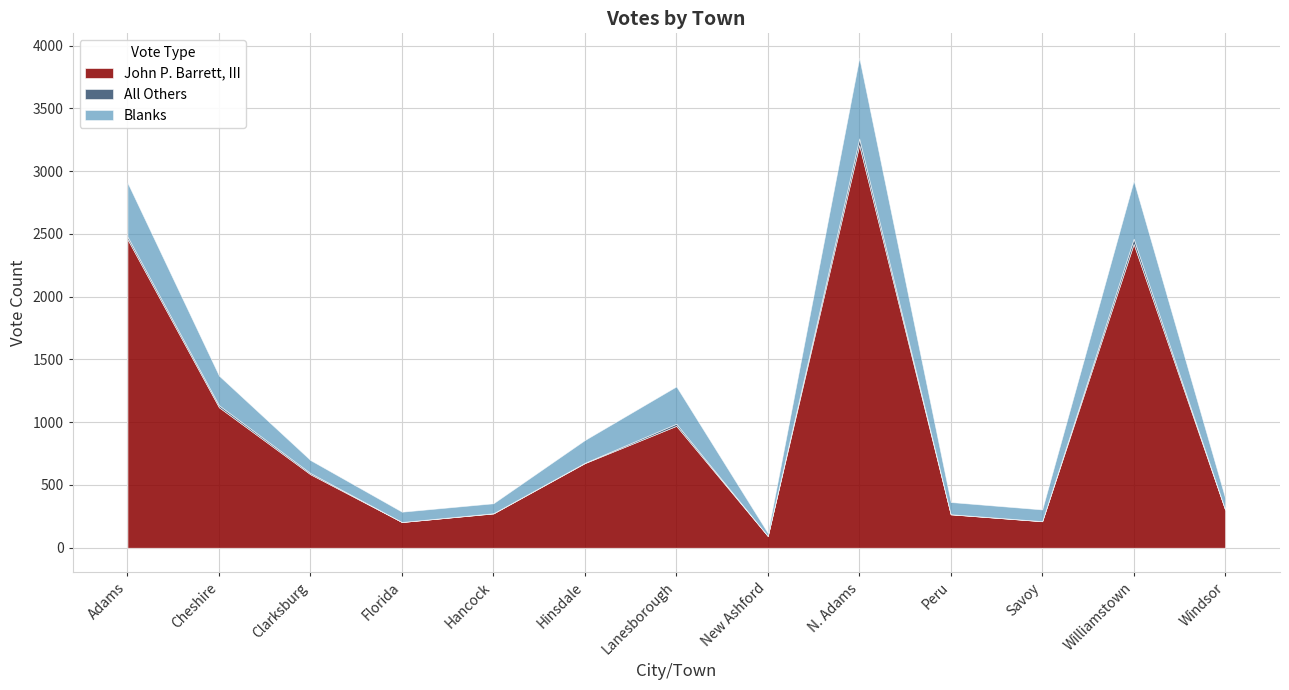

True or false: Blanks and John P. Barrett, III cross at least once.

False